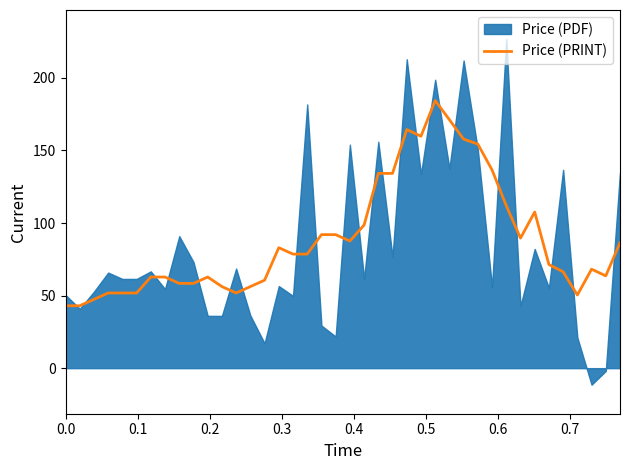

What is the lowest value of the Price (PRINT) series?

43.0